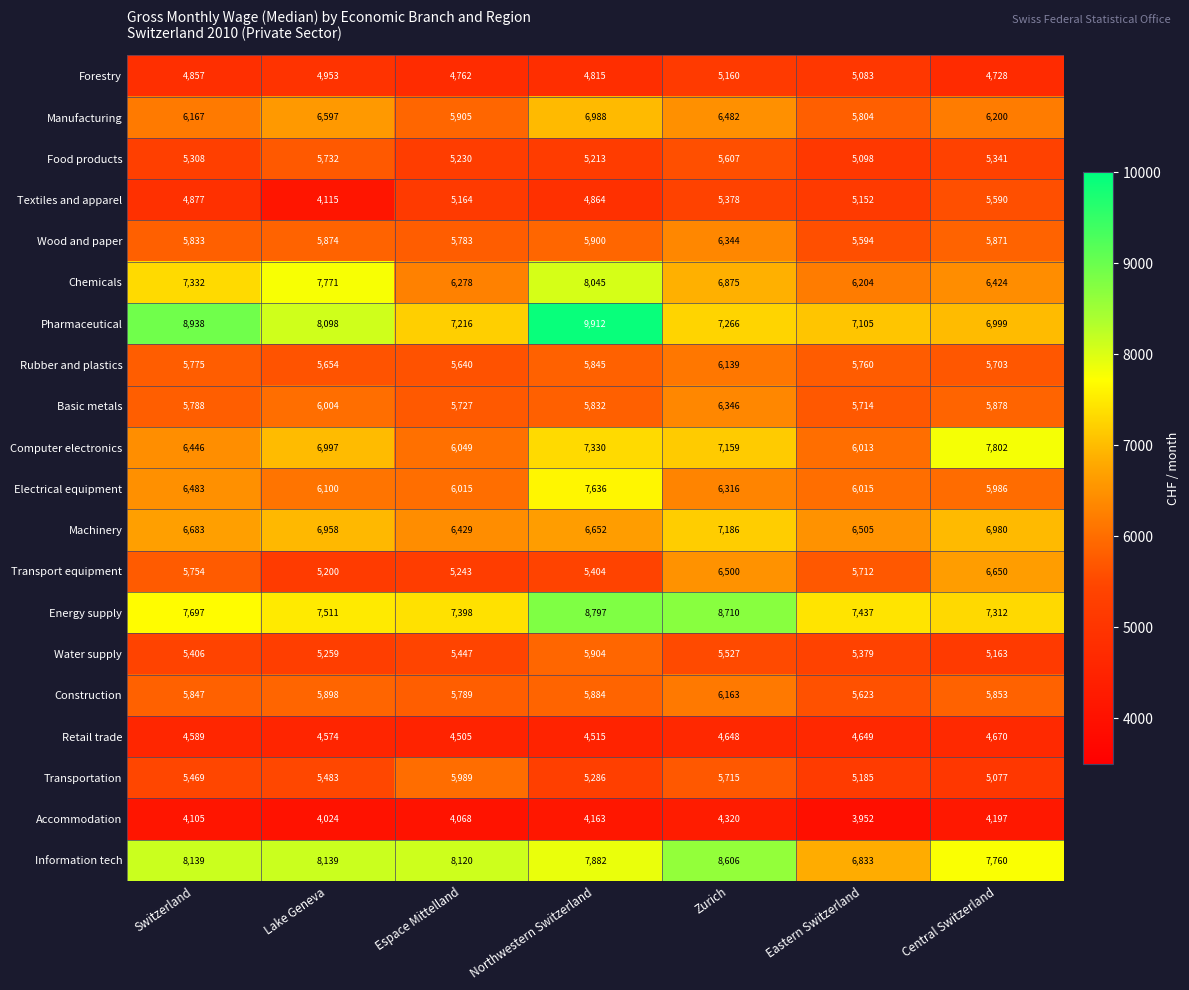

At which label does Transport equipment reach its peak?

Central Switzerland